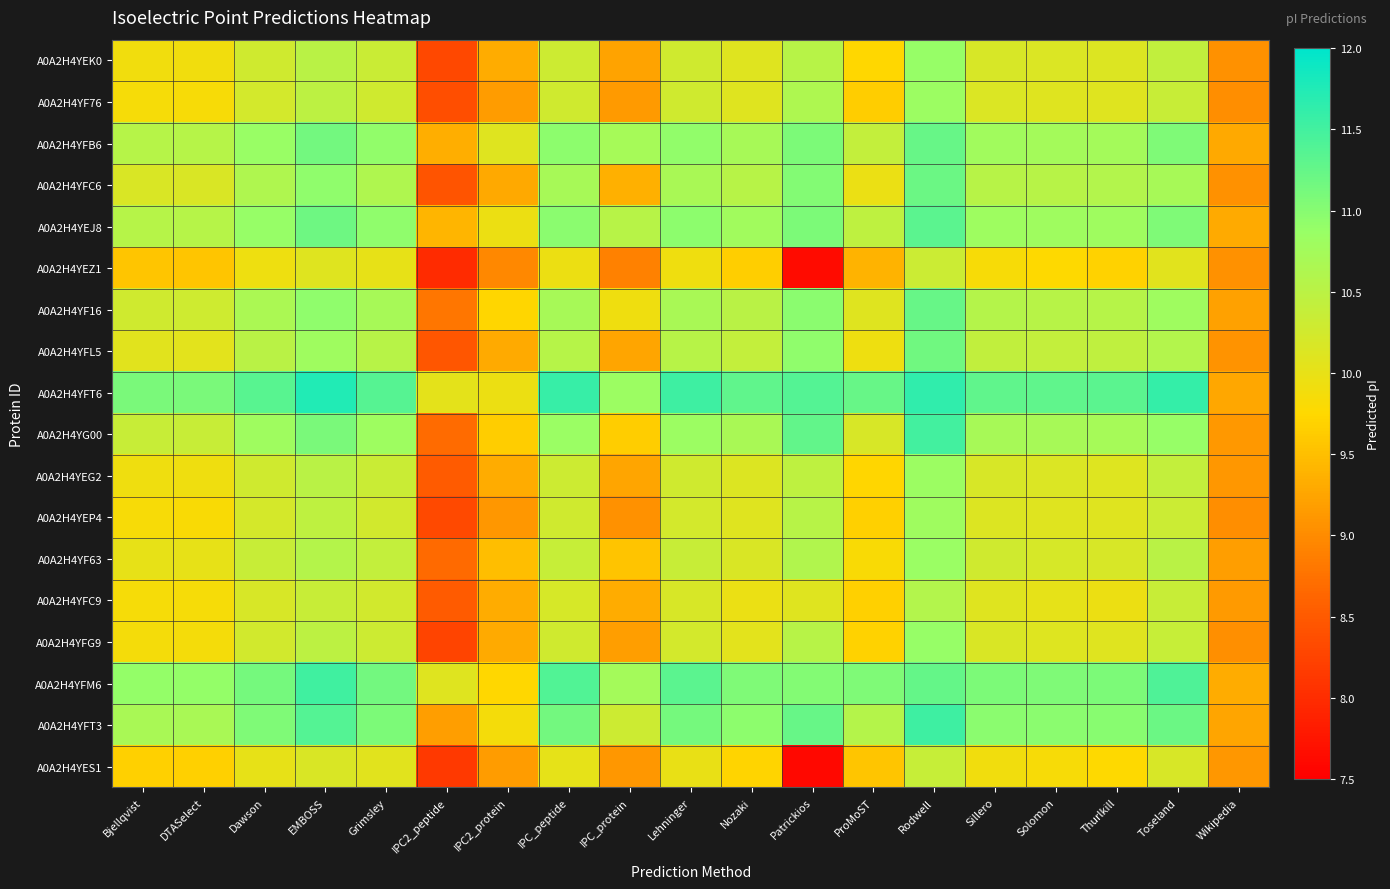

Reading left to right, transcribe all the data shown in this chart.

A0A2H4YEK0: Bjellqvist=9.9	DTASelect=9.9	Dawson=10.3	EMBOSS=10.5	Grimsley=10.3	IPC2_peptide=8.3	IPC2_protein=9.3	IPC_peptide=10.3	IPC_protein=9.2	Lehninger=10.3	Nozaki=10.1	Patrickios=10.5	ProMoST=9.7	Rodwell=10.9	Sillero=10.2	Solomon=10.1	Thurlkill=10.1	Toseland=10.4	Wikipedia=9.1
A0A2H4YF76: Bjellqvist=9.8	DTASelect=9.8	Dawson=10.2	EMBOSS=10.5	Grimsley=10.3	IPC2_peptide=8.4	IPC2_protein=9.2	IPC_peptide=10.3	IPC_protein=9.2	Lehninger=10.3	Nozaki=10.1	Patrickios=10.6	ProMoST=9.6	Rodwell=10.8	Sillero=10.1	Solomon=10.1	Thurlkill=10.1	Toseland=10.3	Wikipedia=9.0
A0A2H4YFB6: Bjellqvist=10.6	DTASelect=10.6	Dawson=10.9	EMBOSS=11.1	Grimsley=10.9	IPC2_peptide=9.3	IPC2_protein=10.1	IPC_peptide=10.9	IPC_protein=10.7	Lehninger=10.9	Nozaki=10.7	Patrickios=11.1	ProMoST=10.4	Rodwell=11.2	Sillero=10.8	Solomon=10.7	Thurlkill=10.7	Toseland=11.1	Wikipedia=9.3
A0A2H4YFC6: Bjellqvist=10.2	DTASelect=10.2	Dawson=10.6	EMBOSS=10.9	Grimsley=10.6	IPC2_peptide=8.4	IPC2_protein=9.3	IPC_peptide=10.7	IPC_protein=9.4	Lehninger=10.7	Nozaki=10.5	Patrickios=11.0	ProMoST=10.0	Rodwell=11.2	Sillero=10.5	Solomon=10.5	Thurlkill=10.6	Toseland=10.7	Wikipedia=9.1
A0A2H4YEJ8: Bjellqvist=10.6	DTASelect=10.6	Dawson=10.9	EMBOSS=11.2	Grimsley=10.9	IPC2_peptide=9.4	IPC2_protein=10.0	IPC_peptide=11.0	IPC_protein=10.5	Lehninger=10.9	Nozaki=10.8	Patrickios=11.1	ProMoST=10.5	Rodwell=11.3	Sillero=10.8	Solomon=10.8	Thurlkill=10.8	Toseland=11.1	Wikipedia=9.3
A0A2H4YEZ1: Bjellqvist=9.6	DTASelect=9.6	Dawson=9.9	EMBOSS=10.1	Grimsley=10.0	IPC2_peptide=8.0	IPC2_protein=9.0	IPC_peptide=10.0	IPC_protein=8.9	Lehninger=9.9	Nozaki=9.6	Patrickios=7.6	ProMoST=9.4	Rodwell=10.3	Sillero=9.8	Solomon=9.8	Thurlkill=9.7	Toseland=10.1	Wikipedia=9.0
A0A2H4YF16: Bjellqvist=10.3	DTASelect=10.3	Dawson=10.7	EMBOSS=10.9	Grimsley=10.7	IPC2_peptide=8.8	IPC2_protein=9.7	IPC_peptide=10.7	IPC_protein=9.9	Lehninger=10.7	Nozaki=10.5	Patrickios=11.0	ProMoST=10.1	Rodwell=11.2	Sillero=10.6	Solomon=10.5	Thurlkill=10.6	Toseland=10.8	Wikipedia=9.2
A0A2H4YFL5: Bjellqvist=10.1	DTASelect=10.1	Dawson=10.5	EMBOSS=10.8	Grimsley=10.5	IPC2_peptide=8.5	IPC2_protein=9.3	IPC_peptide=10.6	IPC_protein=9.3	Lehninger=10.5	Nozaki=10.4	Patrickios=10.9	ProMoST=9.9	Rodwell=11.2	Sillero=10.4	Solomon=10.4	Thurlkill=10.4	Toseland=10.6	Wikipedia=9.1
A0A2H4YFT6: Bjellqvist=11.1	DTASelect=11.1	Dawson=11.3	EMBOSS=11.7	Grimsley=11.4	IPC2_peptide=10.0	IPC2_protein=10.0	IPC_peptide=11.6	IPC_protein=10.8	Lehninger=11.5	Nozaki=11.3	Patrickios=11.4	ProMoST=11.2	Rodwell=11.6	Sillero=11.3	Solomon=11.3	Thurlkill=11.3	Toseland=11.6	Wikipedia=9.3
A0A2H4YG00: Bjellqvist=10.3	DTASelect=10.3	Dawson=10.8	EMBOSS=11.1	Grimsley=10.8	IPC2_peptide=8.7	IPC2_protein=9.6	IPC_peptide=10.8	IPC_protein=9.6	Lehninger=10.8	Nozaki=10.7	Patrickios=11.3	ProMoST=10.2	Rodwell=11.5	Sillero=10.7	Solomon=10.7	Thurlkill=10.7	Toseland=10.9	Wikipedia=9.1
A0A2H4YEG2: Bjellqvist=9.9	DTASelect=9.9	Dawson=10.3	EMBOSS=10.5	Grimsley=10.3	IPC2_peptide=8.5	IPC2_protein=9.3	IPC_peptide=10.3	IPC_protein=9.3	Lehninger=10.3	Nozaki=10.1	Patrickios=10.5	ProMoST=9.7	Rodwell=10.8	Sillero=10.2	Solomon=10.1	Thurlkill=10.1	Toseland=10.4	Wikipedia=9.1
A0A2H4YEP4: Bjellqvist=9.8	DTASelect=9.8	Dawson=10.2	EMBOSS=10.5	Grimsley=10.2	IPC2_peptide=8.3	IPC2_protein=9.1	IPC_peptide=10.3	IPC_protein=9.0	Lehninger=10.2	Nozaki=10.1	Patrickios=10.5	ProMoST=9.7	Rodwell=10.8	Sillero=10.1	Solomon=10.1	Thurlkill=10.1	Toseland=10.3	Wikipedia=9.0
A0A2H4YF63: Bjellqvist=10.0	DTASelect=10.0	Dawson=10.3	EMBOSS=10.6	Grimsley=10.4	IPC2_peptide=8.7	IPC2_protein=9.5	IPC_peptide=10.4	IPC_protein=9.5	Lehninger=10.4	Nozaki=10.2	Patrickios=10.6	ProMoST=9.8	Rodwell=10.8	Sillero=10.3	Solomon=10.2	Thurlkill=10.2	Toseland=10.5	Wikipedia=9.2
A0A2H4YFC9: Bjellqvist=9.9	DTASelect=9.8	Dawson=10.2	EMBOSS=10.4	Grimsley=10.2	IPC2_peptide=8.5	IPC2_protein=9.3	IPC_peptide=10.2	IPC_protein=9.3	Lehninger=10.2	Nozaki=10.0	Patrickios=10.1	ProMoST=9.7	Rodwell=10.6	Sillero=10.1	Solomon=10.0	Thurlkill=10.0	Toseland=10.3	Wikipedia=9.1
A0A2H4YFG9: Bjellqvist=9.9	DTASelect=9.9	Dawson=10.2	EMBOSS=10.5	Grimsley=10.3	IPC2_peptide=8.3	IPC2_protein=9.3	IPC_peptide=10.3	IPC_protein=9.2	Lehninger=10.2	Nozaki=10.1	Patrickios=10.5	ProMoST=9.7	Rodwell=10.9	Sillero=10.2	Solomon=10.1	Thurlkill=10.1	Toseland=10.4	Wikipedia=9.0
A0A2H4YFM6: Bjellqvist=10.9	DTASelect=10.9	Dawson=11.1	EMBOSS=11.5	Grimsley=11.2	IPC2_peptide=10.1	IPC2_protein=9.7	IPC_peptide=11.4	IPC_protein=10.7	Lehninger=11.3	Nozaki=11.1	Patrickios=11.0	ProMoST=11.1	Rodwell=11.3	Sillero=11.1	Solomon=11.1	Thurlkill=11.1	Toseland=11.4	Wikipedia=9.3
A0A2H4YFT3: Bjellqvist=10.7	DTASelect=10.7	Dawson=11.1	EMBOSS=11.4	Grimsley=11.1	IPC2_peptide=9.2	IPC2_protein=9.9	IPC_peptide=11.2	IPC_protein=10.3	Lehninger=11.1	Nozaki=10.9	Patrickios=11.2	ProMoST=10.6	Rodwell=11.5	Sillero=11.0	Solomon=11.0	Thurlkill=11.0	Toseland=11.2	Wikipedia=9.2
A0A2H4YES1: Bjellqvist=9.7	DTASelect=9.7	Dawson=10.0	EMBOSS=10.2	Grimsley=10.1	IPC2_peptide=8.1	IPC2_protein=9.2	IPC_peptide=10.0	IPC_protein=9.1	Lehninger=10.0	Nozaki=9.7	Patrickios=7.6	ProMoST=9.6	Rodwell=10.4	Sillero=9.9	Solomon=9.8	Thurlkill=9.8	Toseland=10.2	Wikipedia=9.1